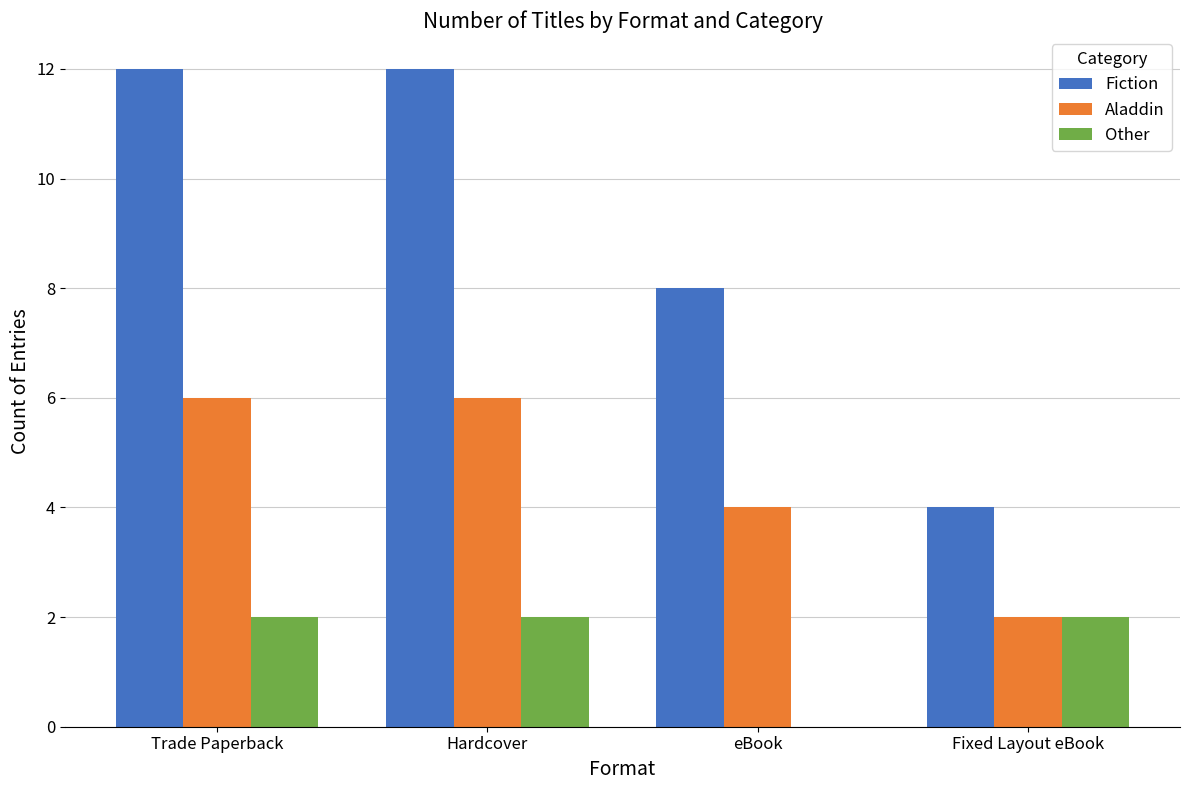

Is the value of Aladdin at Fixed Layout eBook greater than the value of Fiction at Hardcover?

No